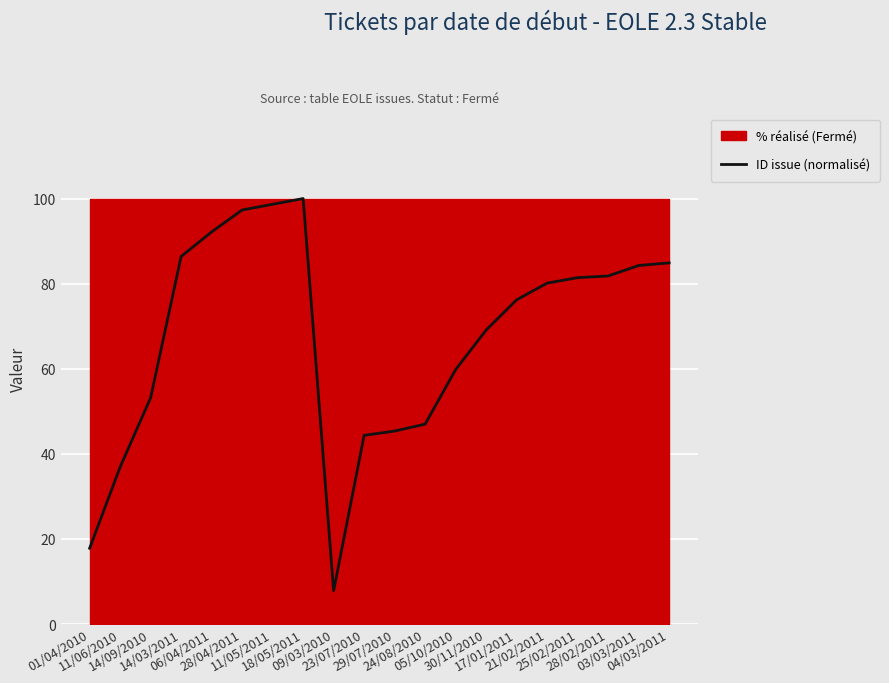

What is the greatest value displayed?

100.0